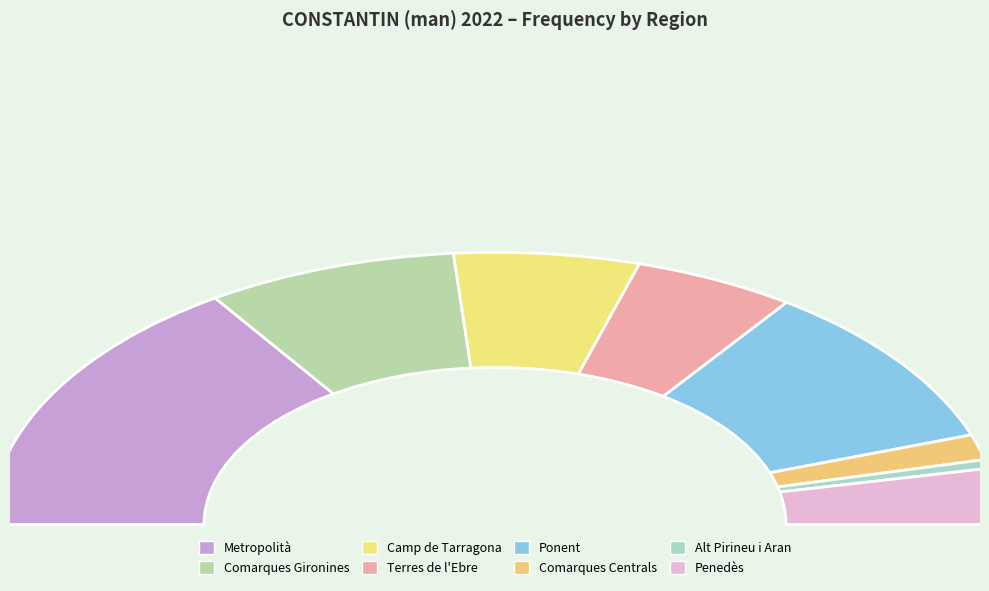

How many segments does this pie chart have?

8